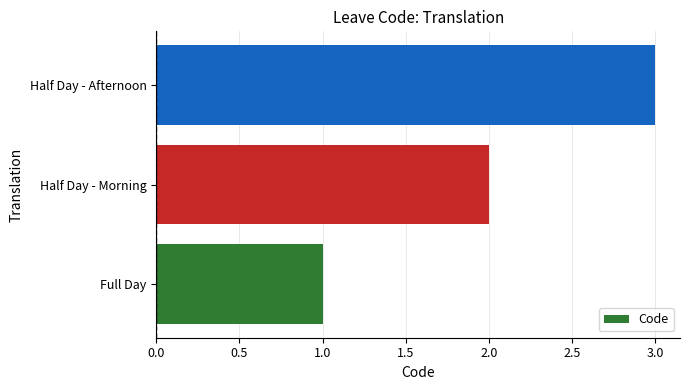

How many values are below 2?

1